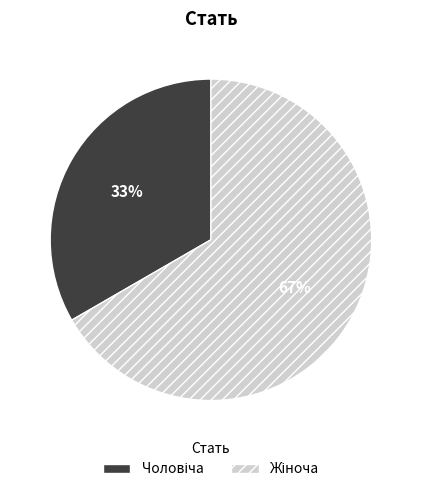

Does any single category account for the majority?

Yes